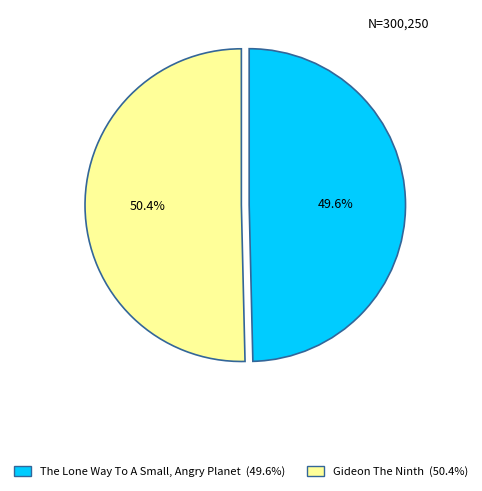

What percentage do The Lone Way To A Small, Angry Planet and Gideon The Ninth together represent?

100.0%